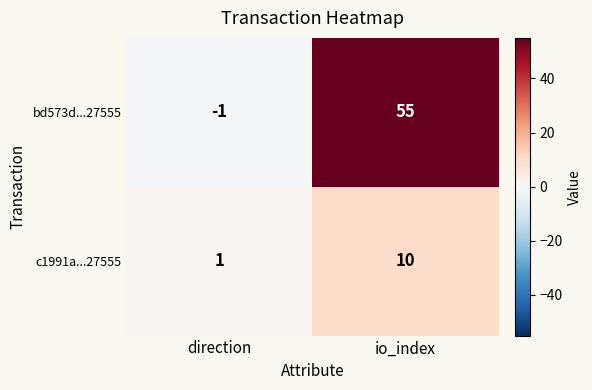

Reading left to right, list all the values displayed in this chart.

bd573d...27555: -1	55
c1991a...27555: 1	10